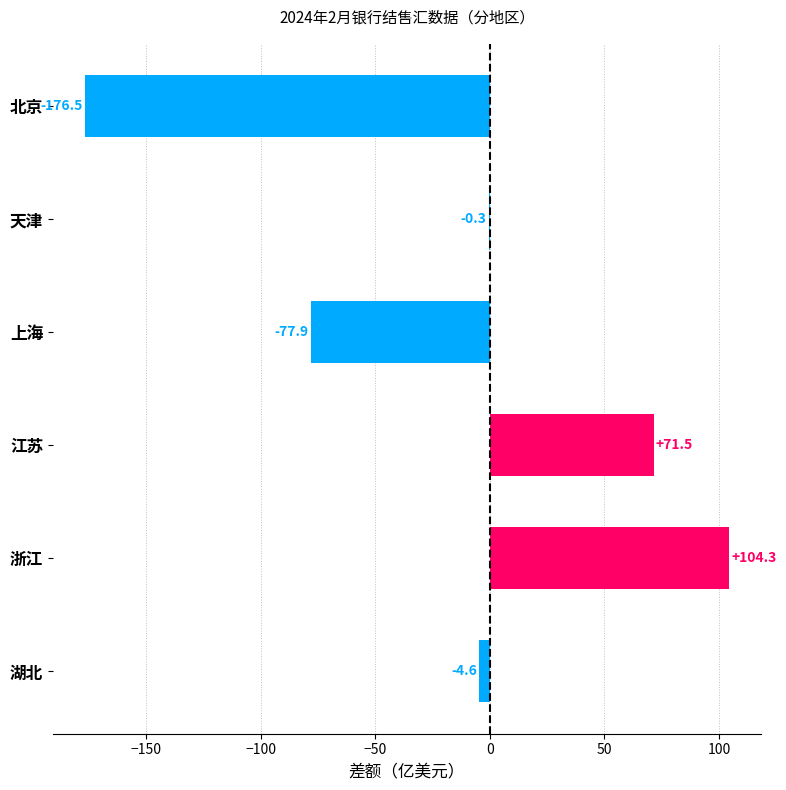

At which label is the value closest to -36?

湖北